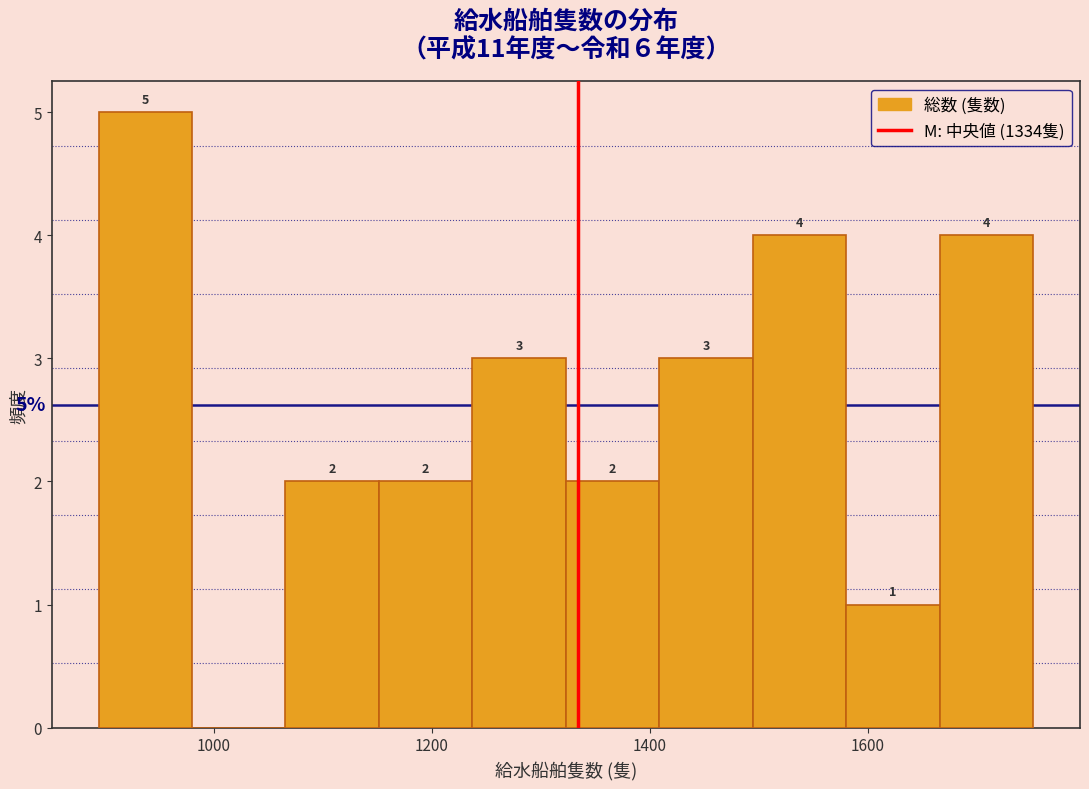

Which range on the x-axis has the tallest bar?

900 to 980